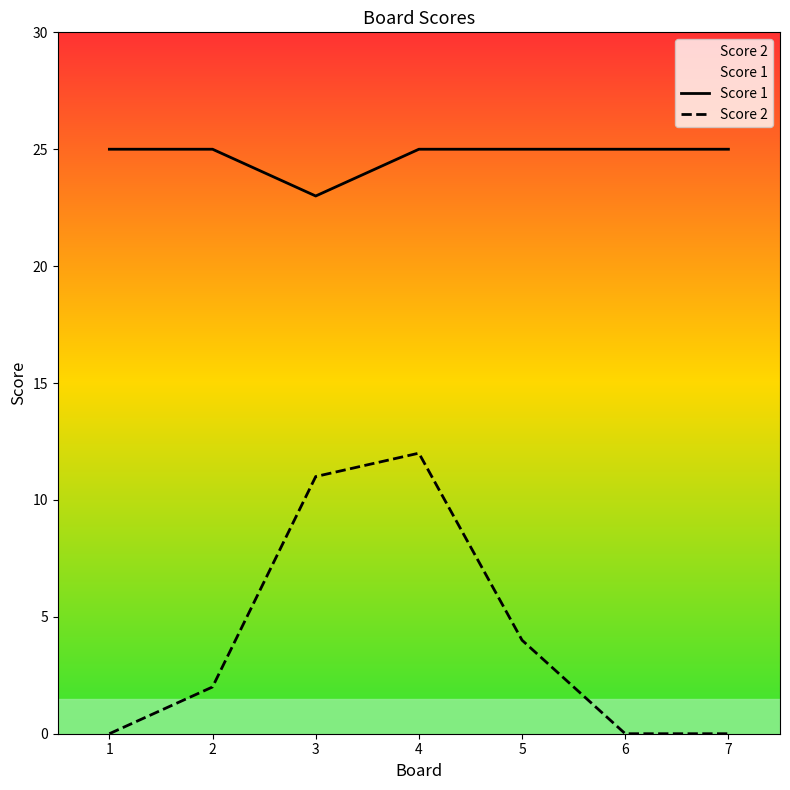

True or false: Score 1 has more than 1 points higher than both neighbors.

False